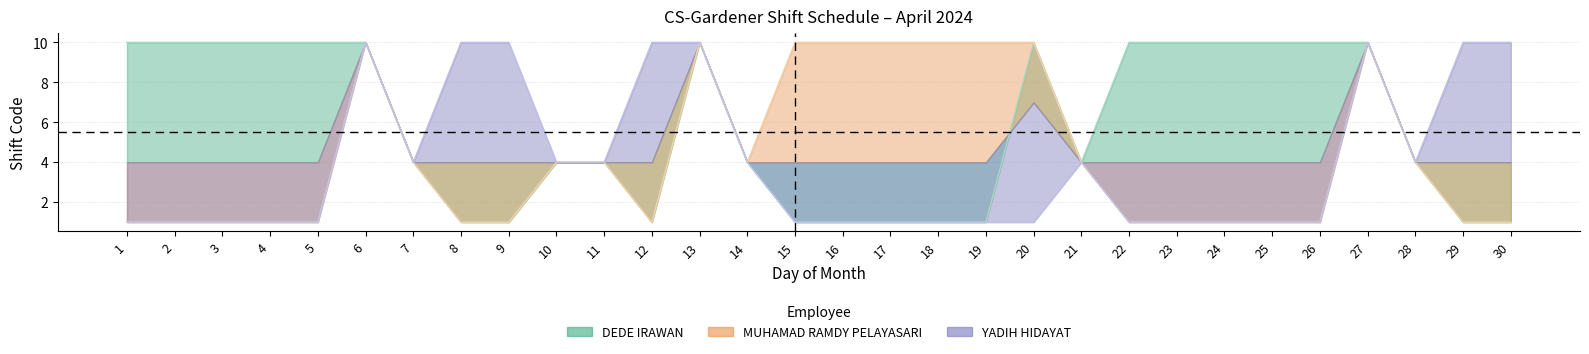

What is the difference between the highest and lowest values at 5?

9